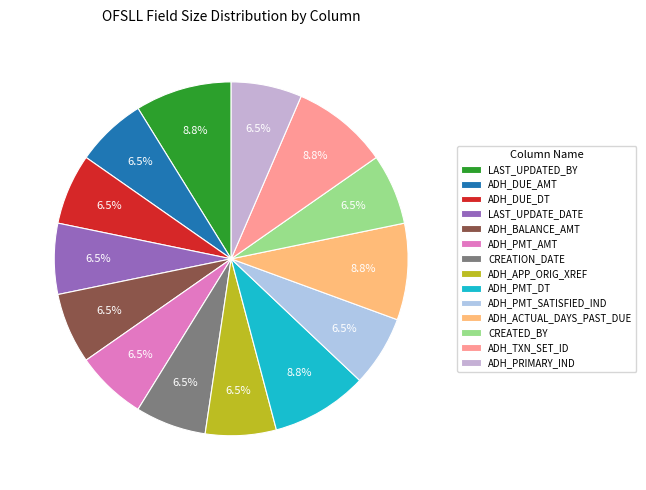

To the nearest percent, what percentage of the pie is ADH_PMT_DT?

9%